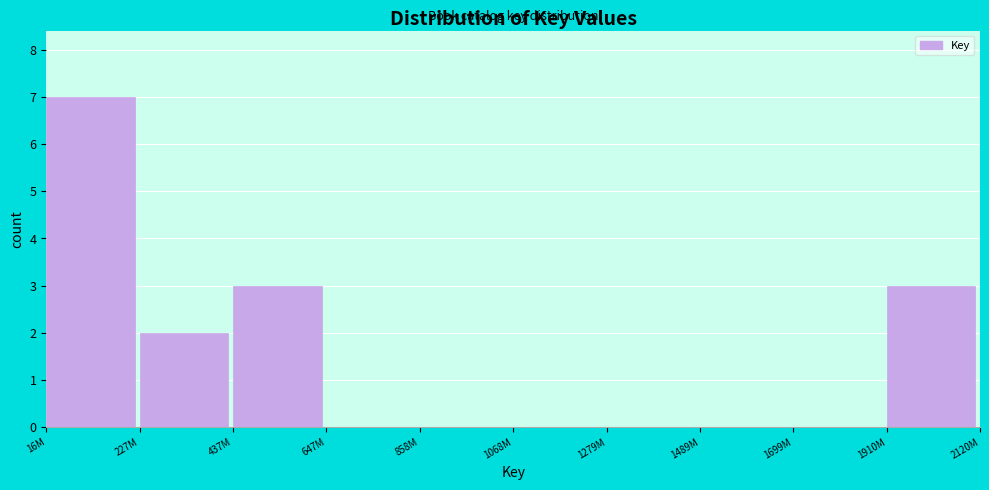

Reading left to right, list all the values displayed in this chart.

16M=7	227M=2	437M=3	647M=0	858M=0	1068M=0	1279M=0	1489M=0	1699M=0	1910M=3